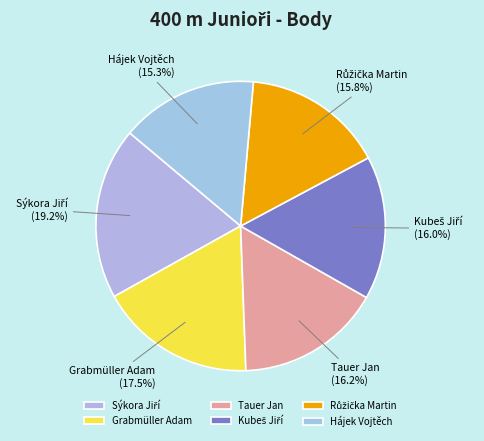

How much of the chart is everything except Tauer Jan?

83.8%